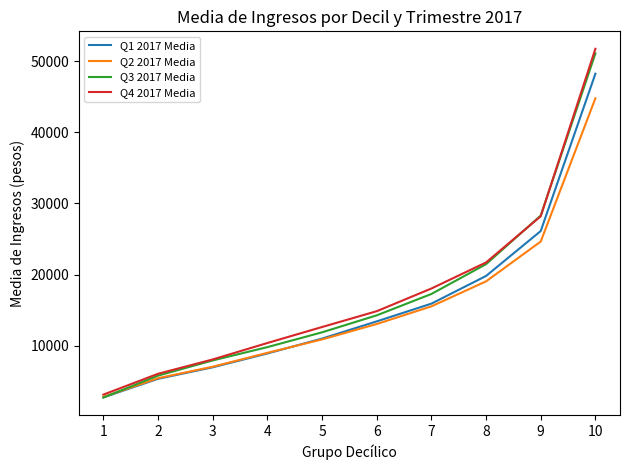

Reading left to right, what are all the values shown in this chart?

Q1 2017 Media: 1=2749.3	2=5356.0	3=6974.0	4=8917.1	5=11008.3	6=13426.1	7=15916.9	8=19807.5	9=26119.1	10=48221.7
Q2 2017 Media: 1=2811.0	2=5445.0	3=7053.0	4=9007.0	5=10891.0	6=13056.0	7=15537.0	8=19049.0	9=24640.0	10=44767.0
Q3 2017 Media: 1=2725.0	2=5806.3	3=7938.9	4=9809.0	5=11888.8	6=14272.4	7=17275.3	8=21463.6	9=28292.3	10=51065.2
Q4 2017 Media: 1=3137.9	2=6064.8	3=8078.3	4=10388.2	5=12634.8	6=14855.5	7=18043.1	8=21705.7	9=28197.3	10=51724.9